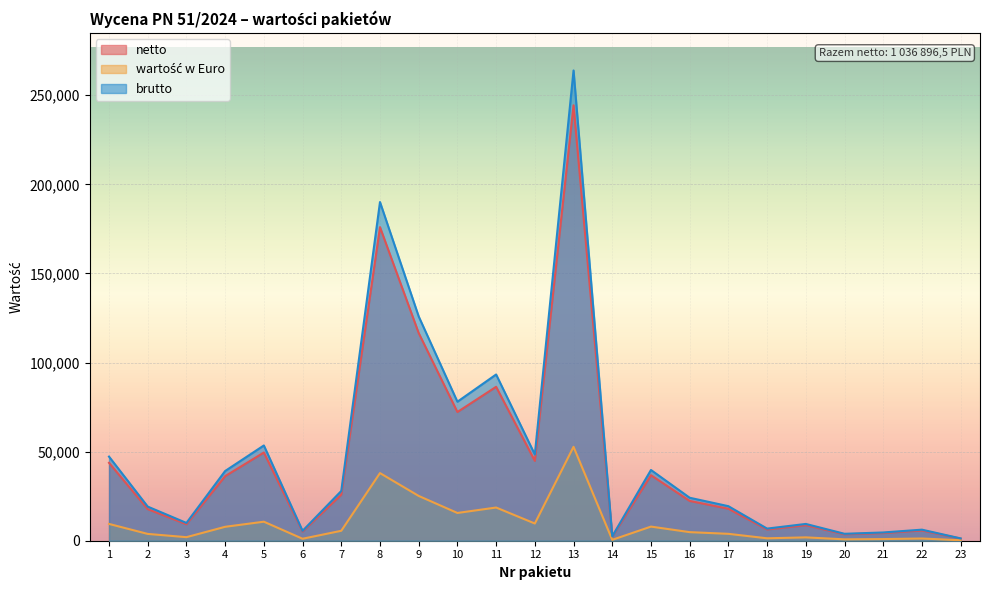

Rank the categories by netto value from highest to lowest.

13, 8, 9, 11, 10, 5, 12, 1, 15, 4, 7, 16, 17, 2, 3, 19, 18, 22, 6, 21, 20, 14, 23